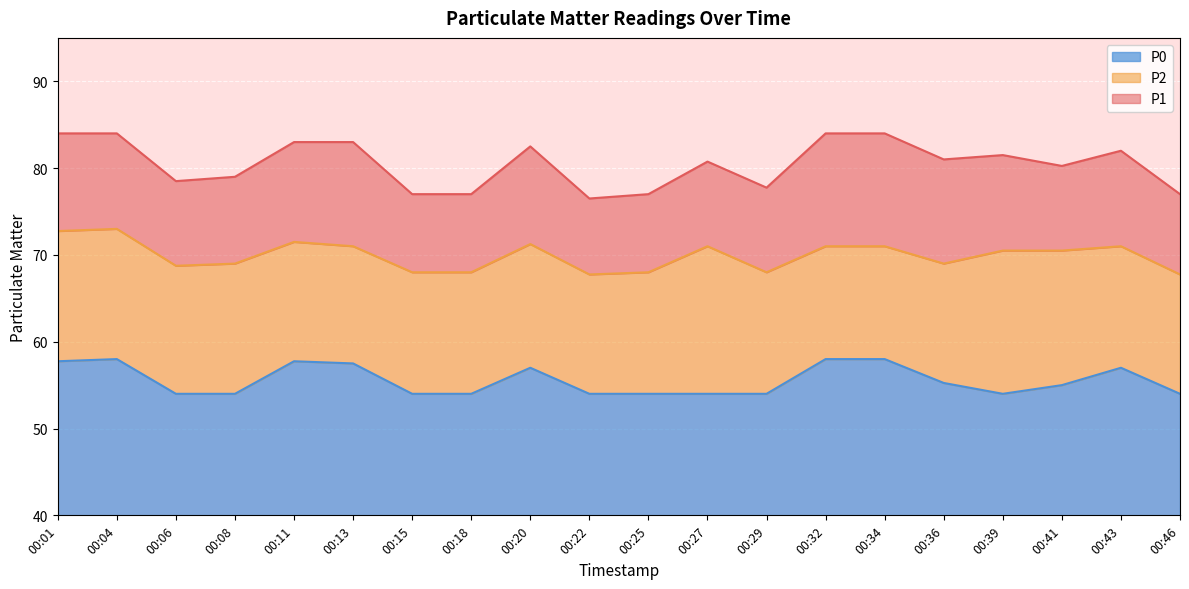

True or false: P2 and P1 intersect in this chart.

False